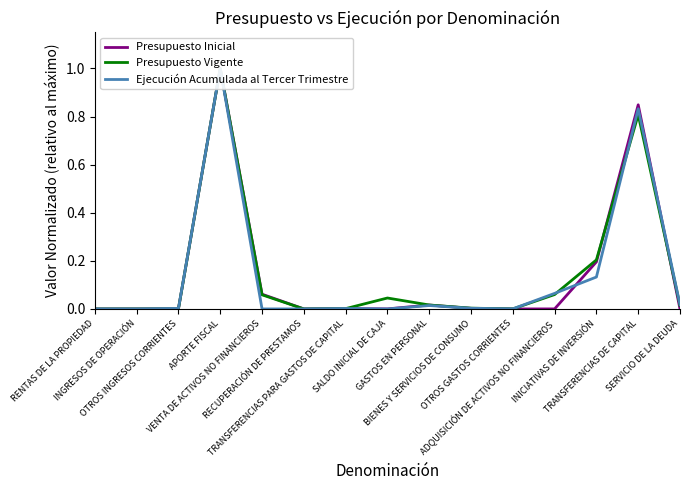

How many lines are shown in the chart?

3